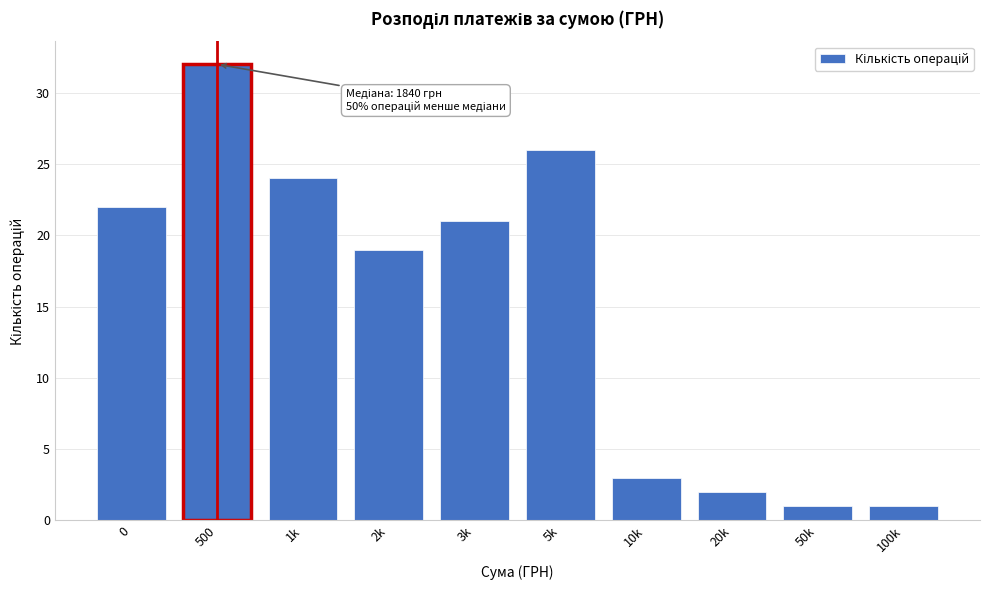

Reading left to right, extract all data points from this chart.

0=22	500=32	1k=24	2k=19	3k=21	5k=26	10k=3	20k=2	50k=1	100k=1